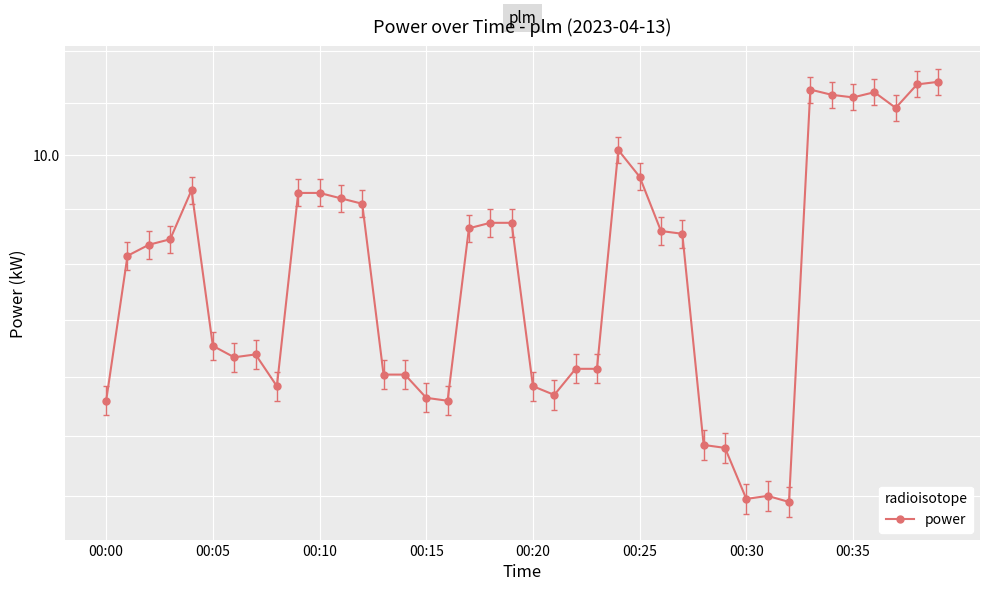

Count the number of data series in this chart.

1